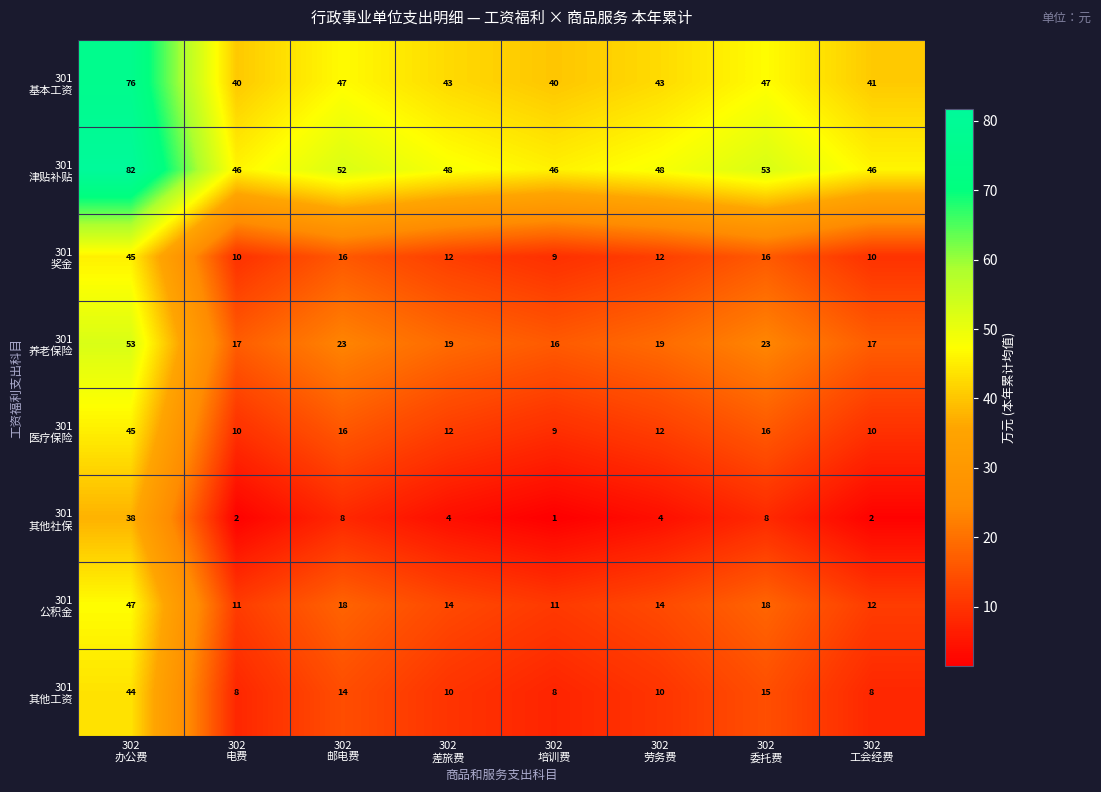

At how many categories does at least one series exceed 18?

8